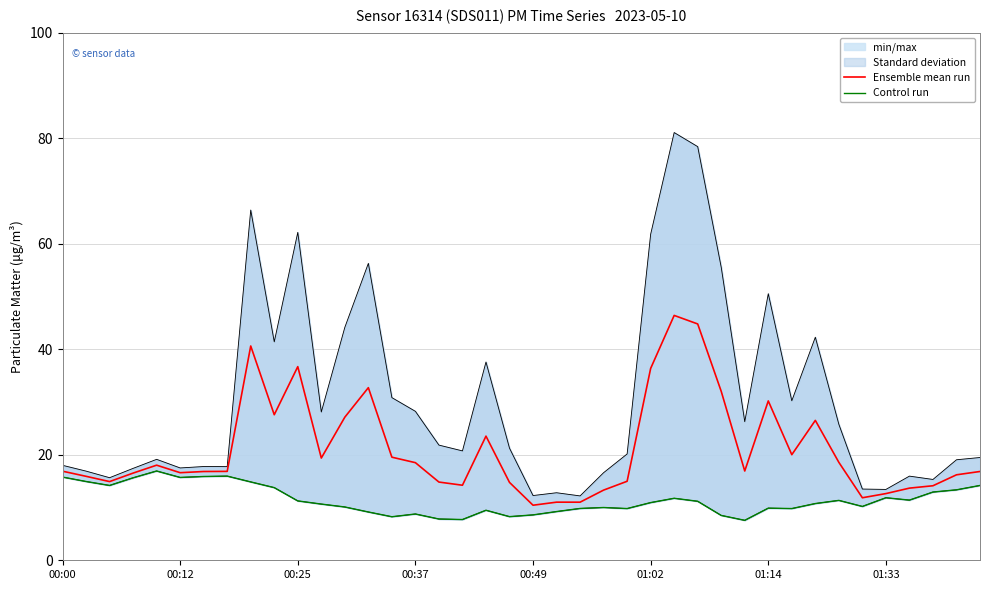

Which series has the widest spread of values?

Ensemble mean run